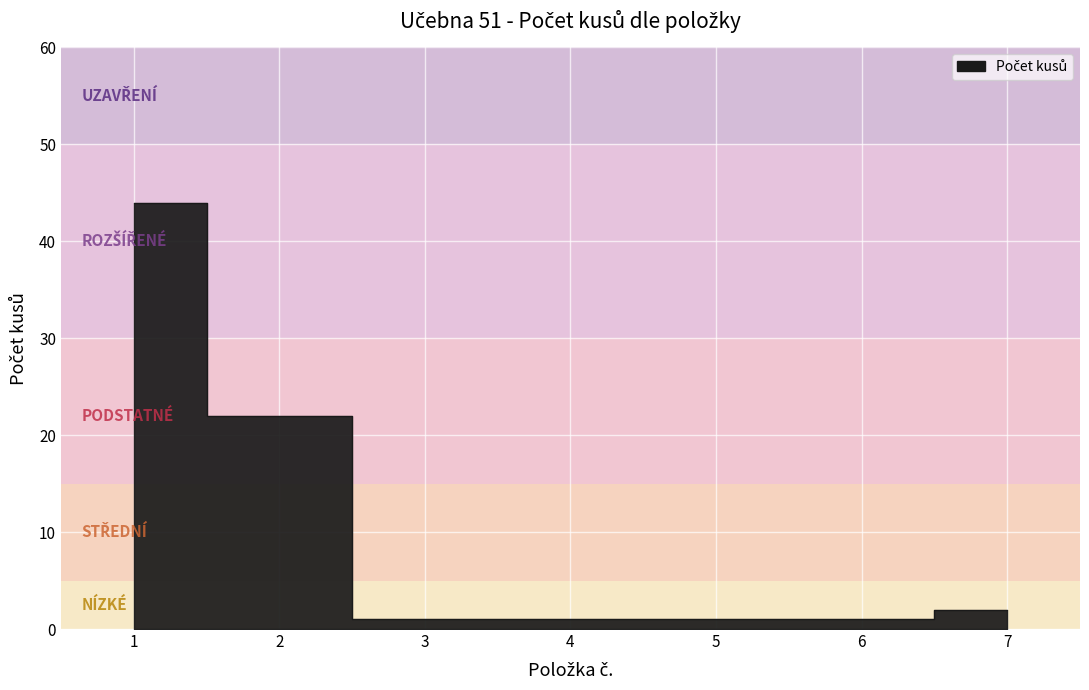

What is the ratio of the value at 7 to the value at 5?

2.0